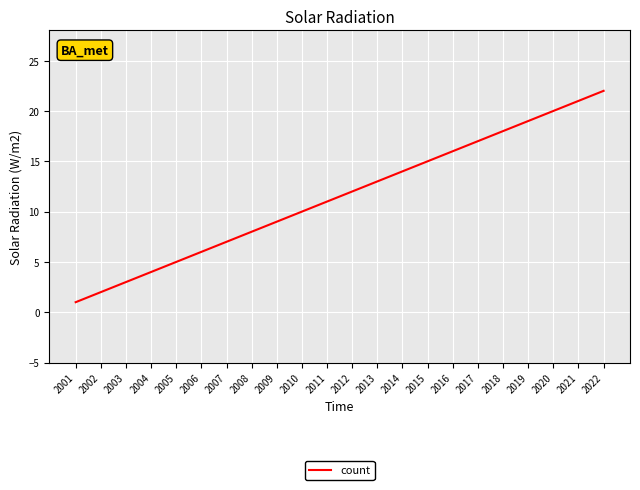

What is the change in value from 2006 to 2008?

+2